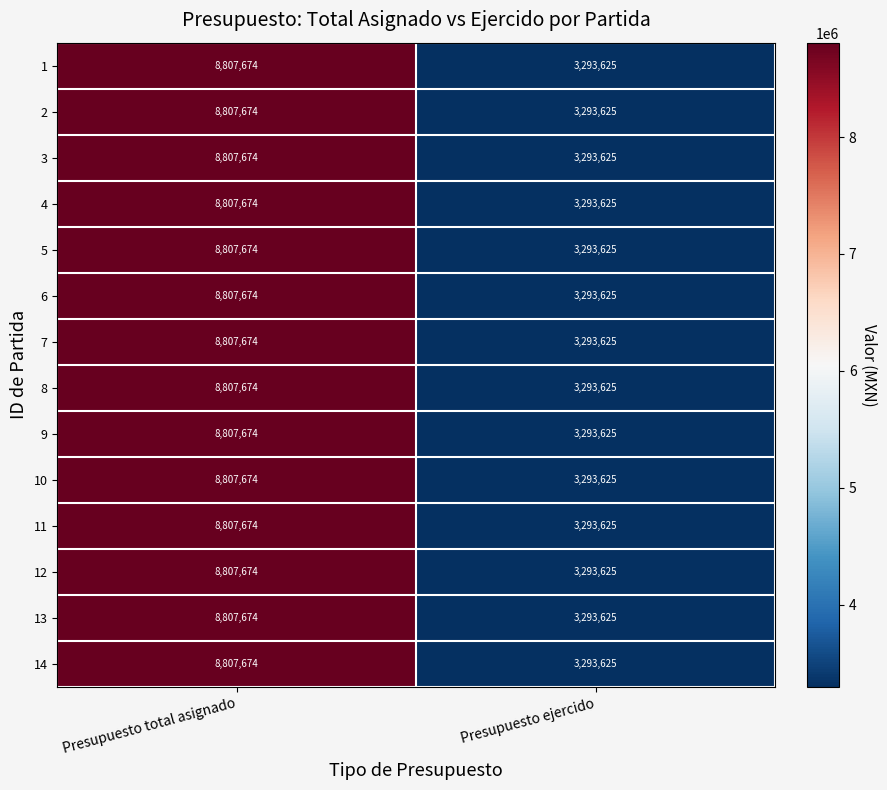

The value of 13 at Presupuesto total asignado is 8807674. True or false?

True